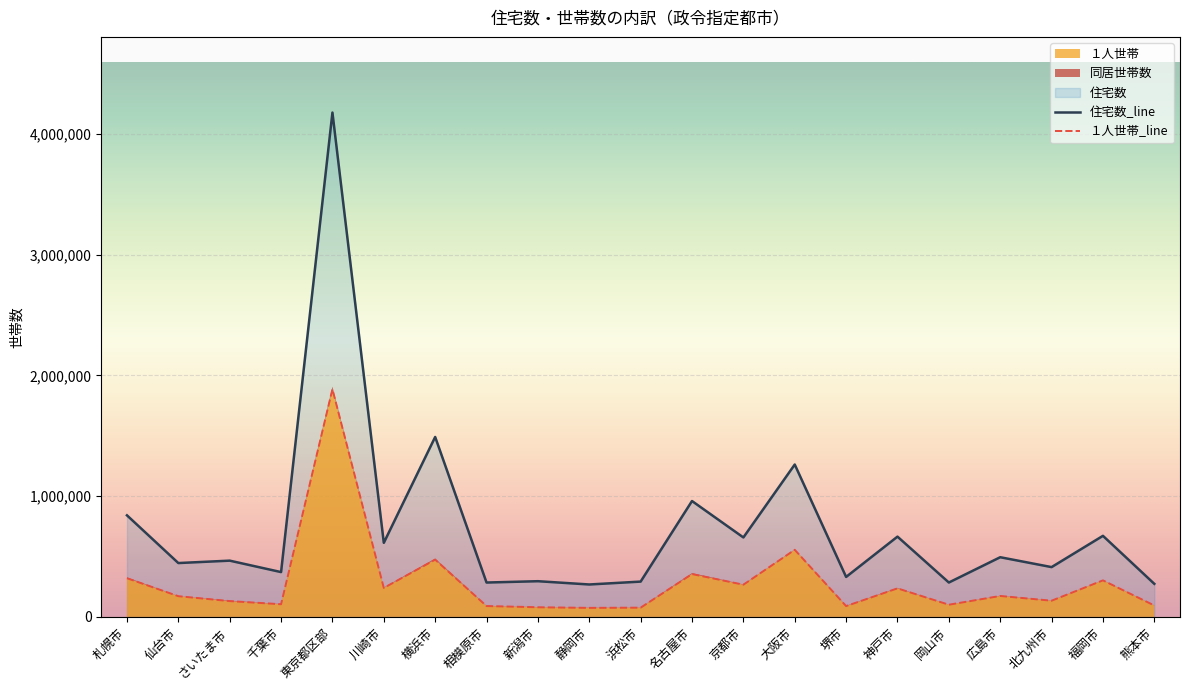

What is the spread (max minus min) of values at さいたま市?

335060